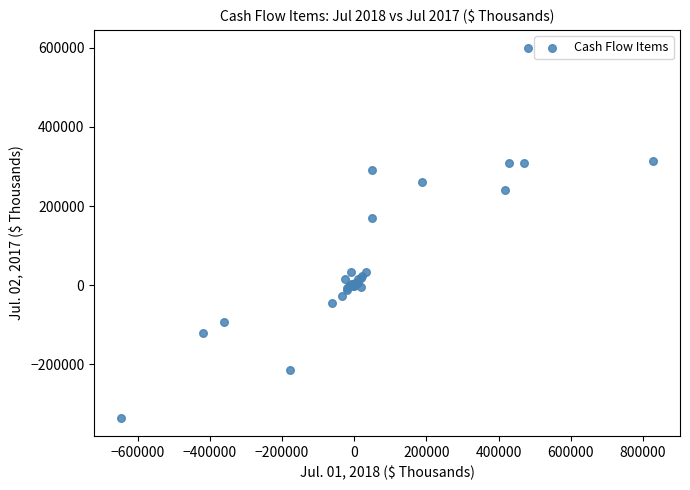

What Y value in the scatter plot is closest to 131765?

169192